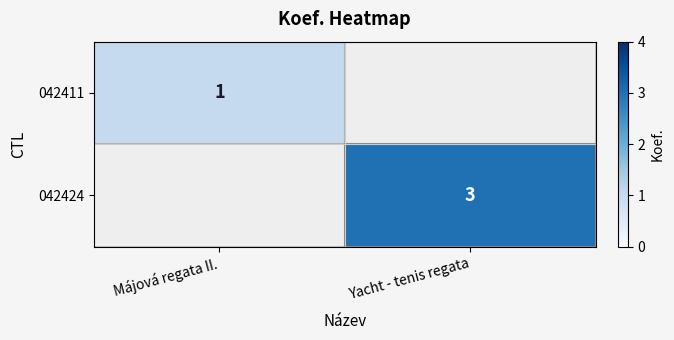

The value of 042424 at Yacht - tenis regata is 1. True or false?

False